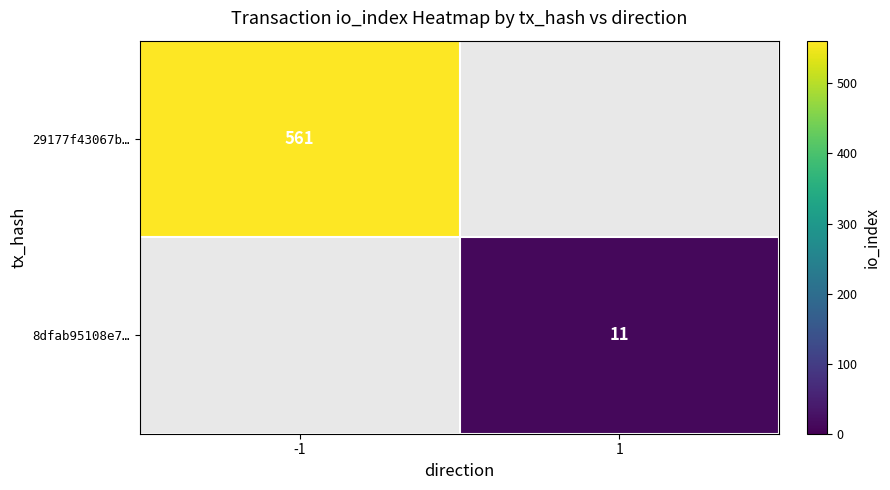

Is the value of 8dfab95108e7… at 1 greater than the value of 29177f43067b… at -1?

No